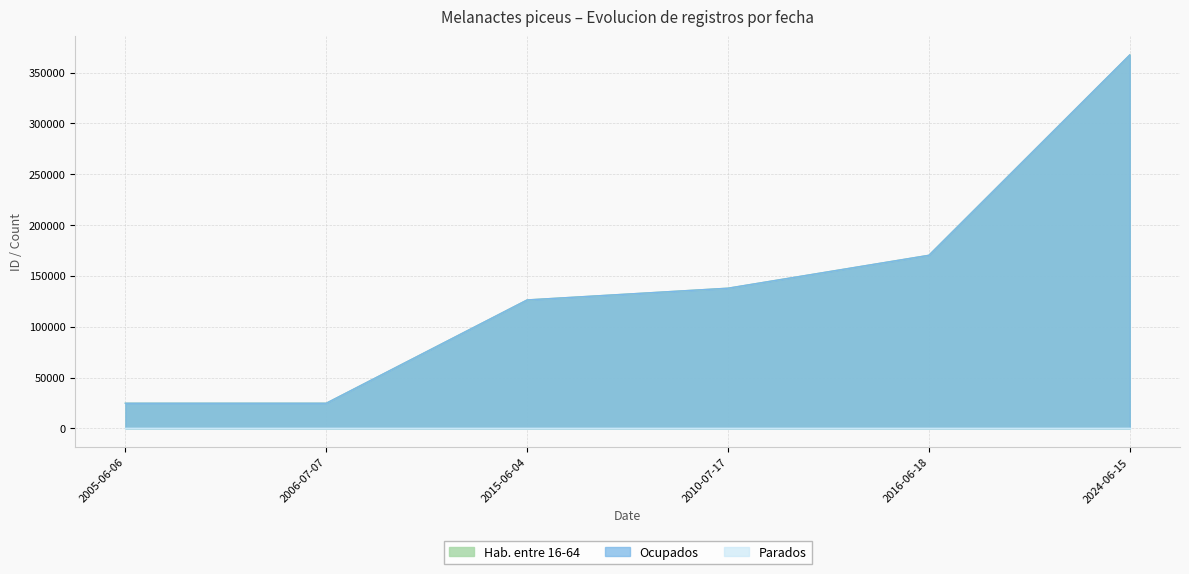

How many values in the Ocupados series are below 137858?

3